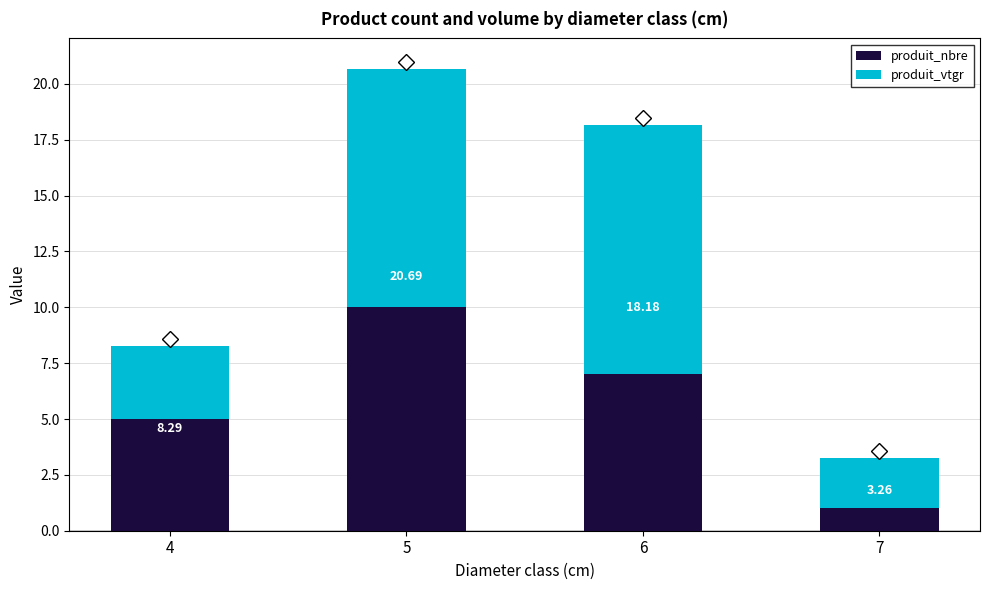

How many bars are there in total?

4